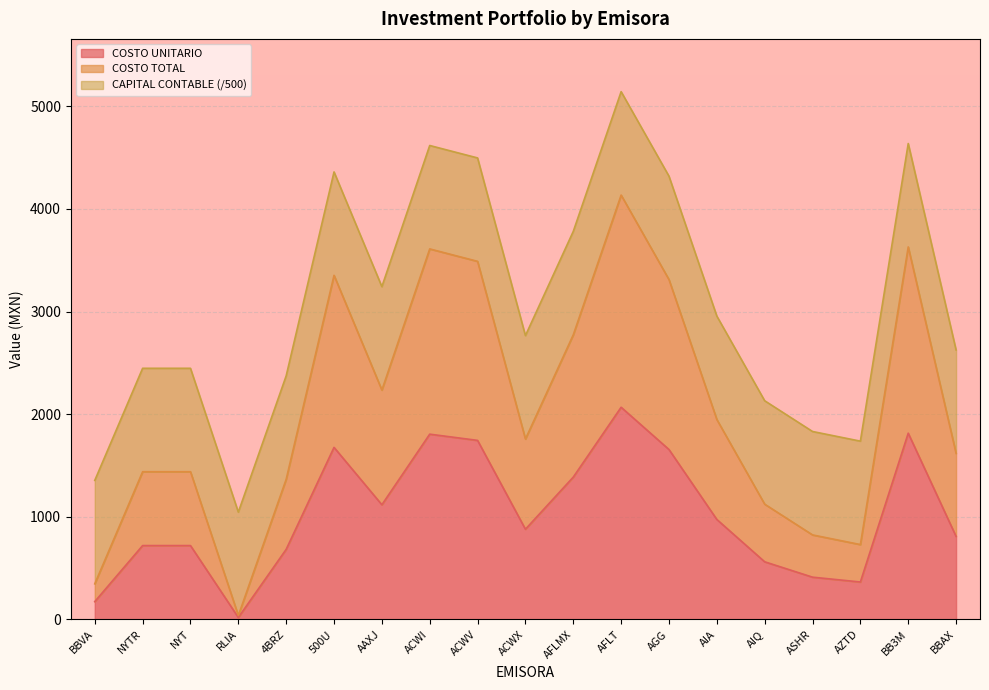

What value does the COSTO TOTAL series have at ACWX?

1757.9